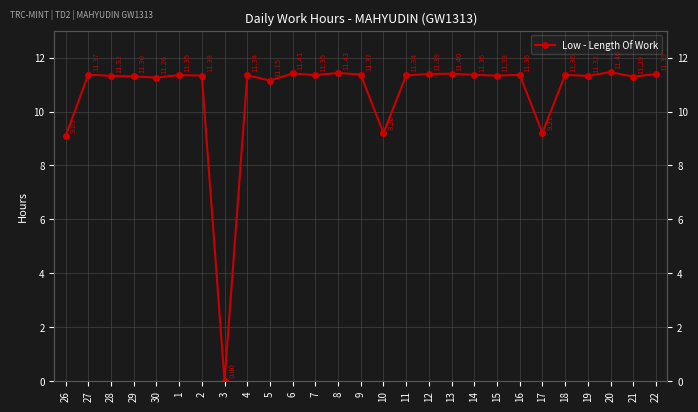

Where is the data nearest to the value 5?

26